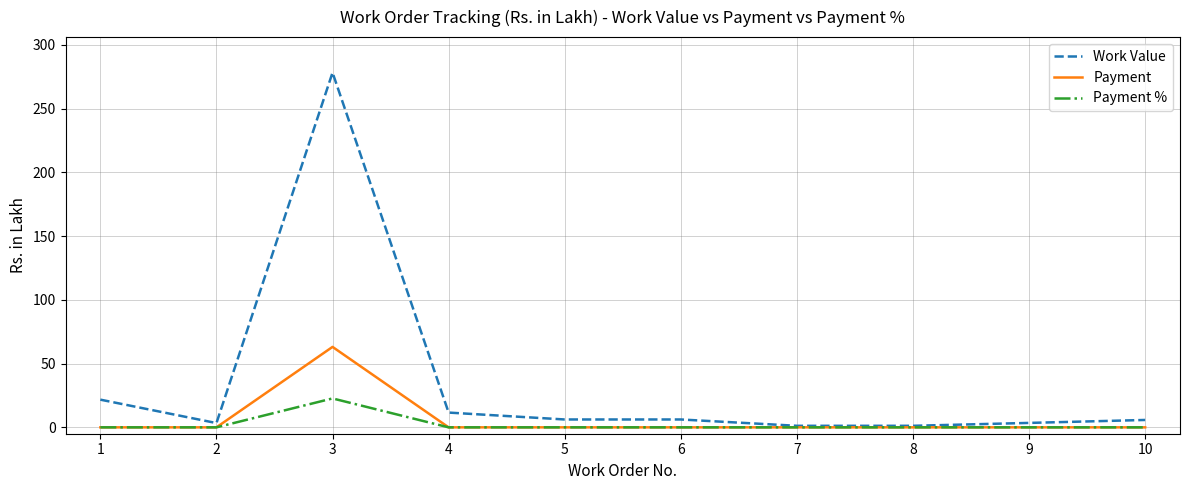

Which series has the largest total across all categories?

Work Value